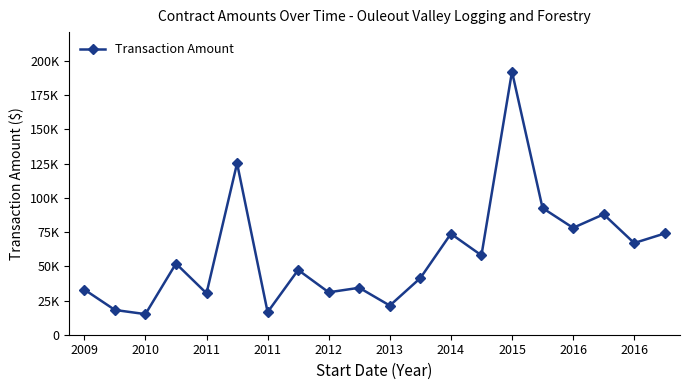

What is the value of the 5th point from the left?

30275